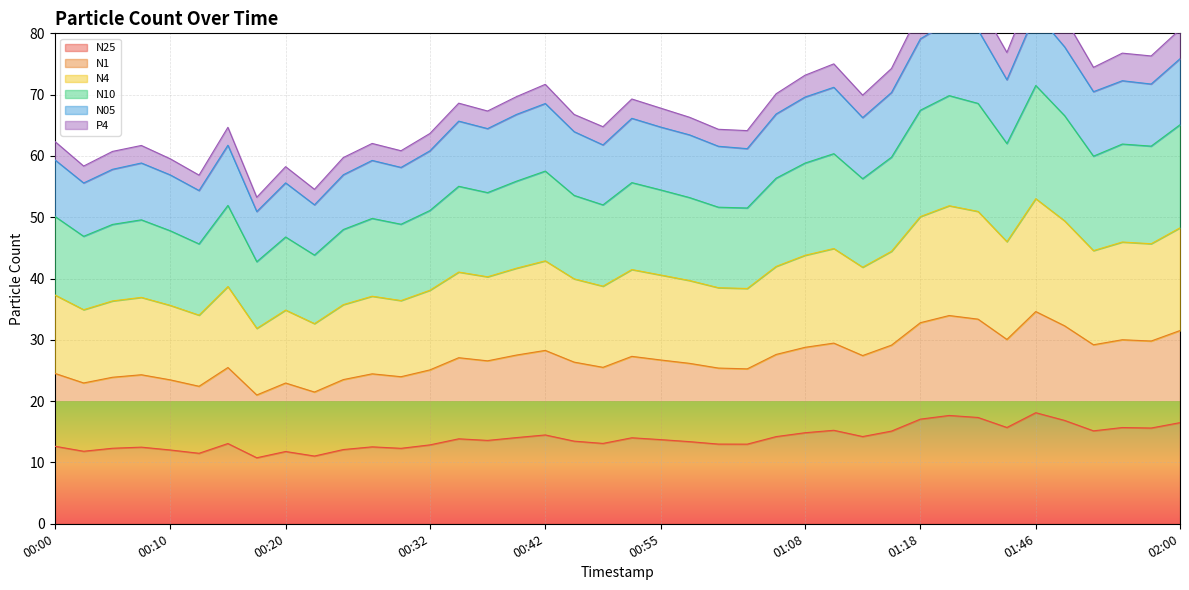

What is the highest value of the N25 series?

18.1